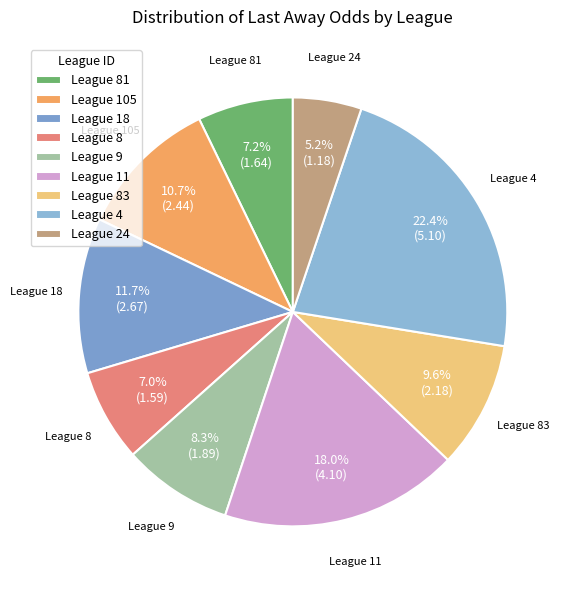

Which slice is the largest?

League 4